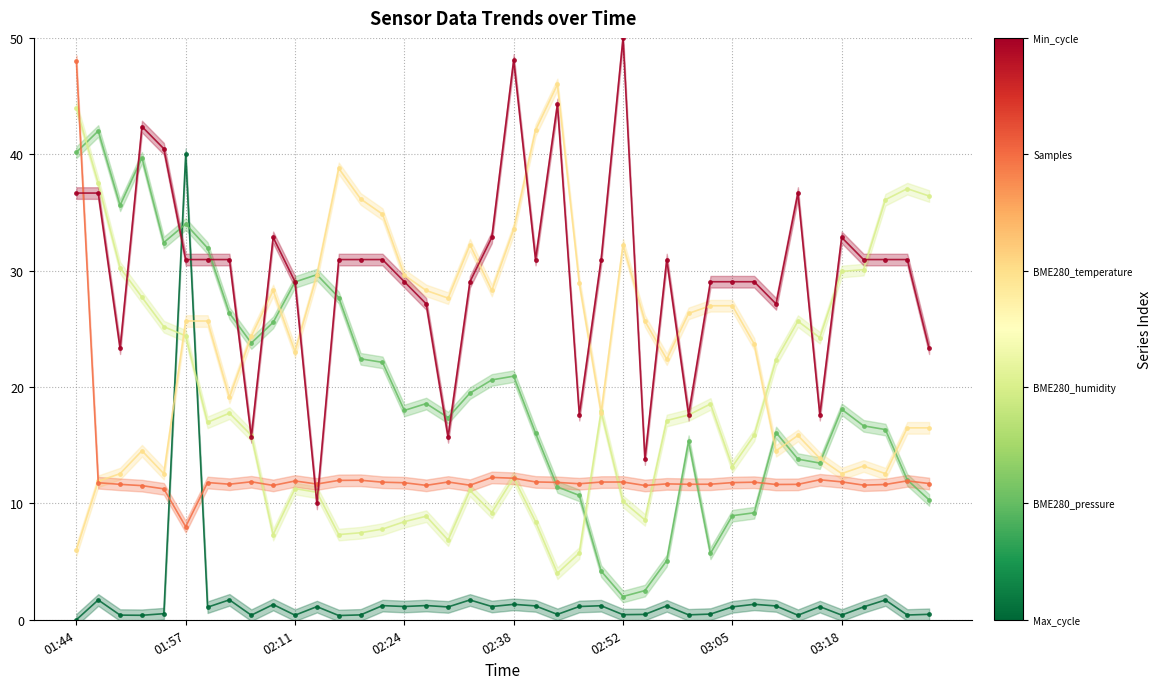

What is the approximate value of BME280_pressure at 02:52?

2.0